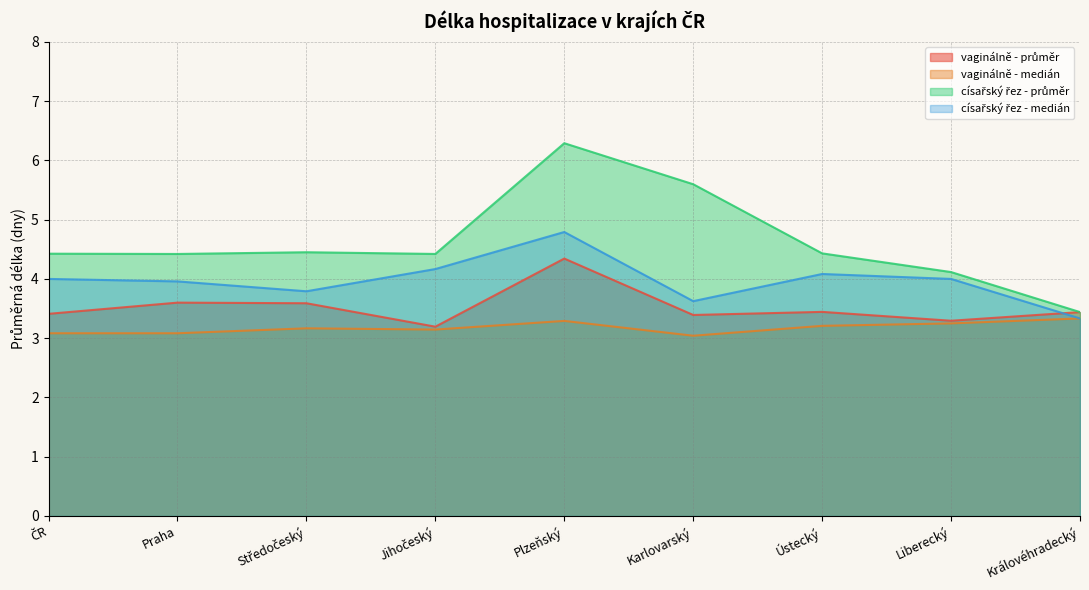

What are all the series names shown in the legend?

vaginálně - průměr, vaginálně - medián, císařský řez - průměr, císařský řez - medián